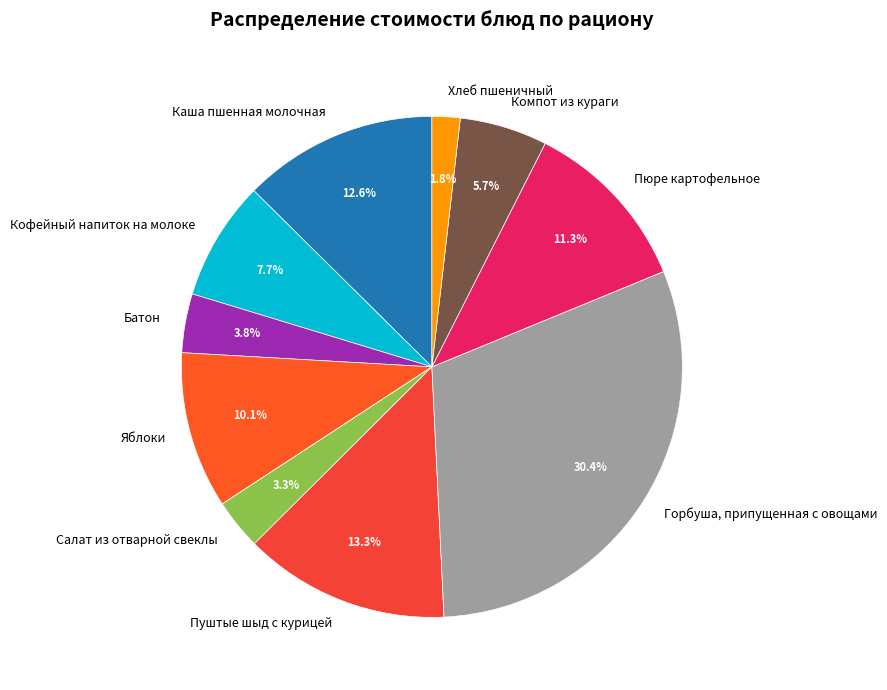

To the nearest percent, what is the difference between the largest and smallest slice percentages?

29%